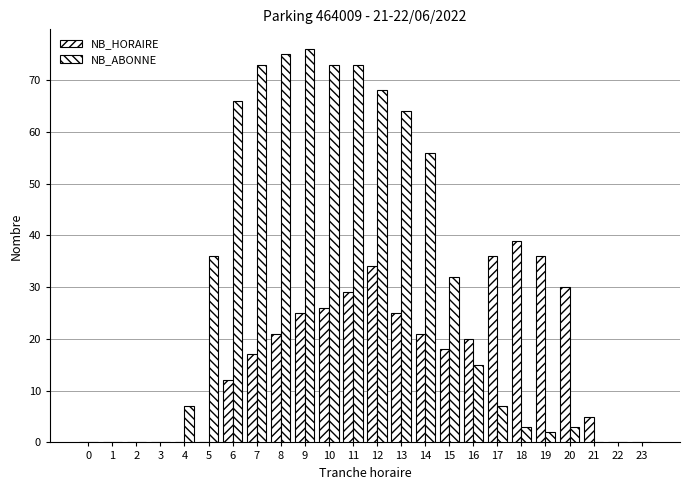

How many groups of bars are there?

24